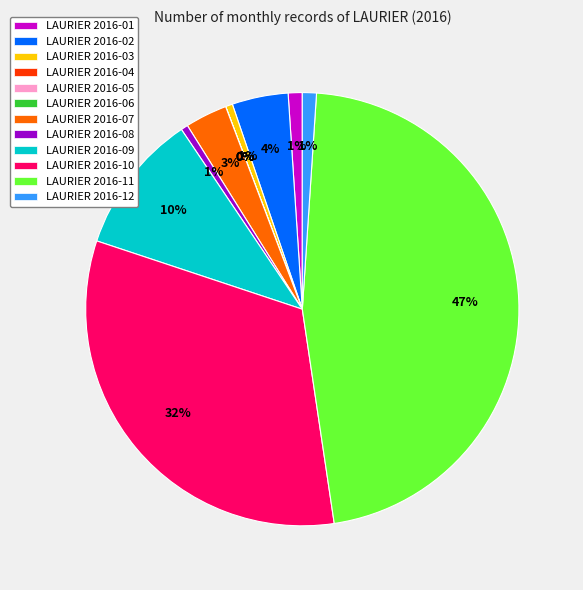

True or false: 2016-08 accounts for 7% of the total.

False